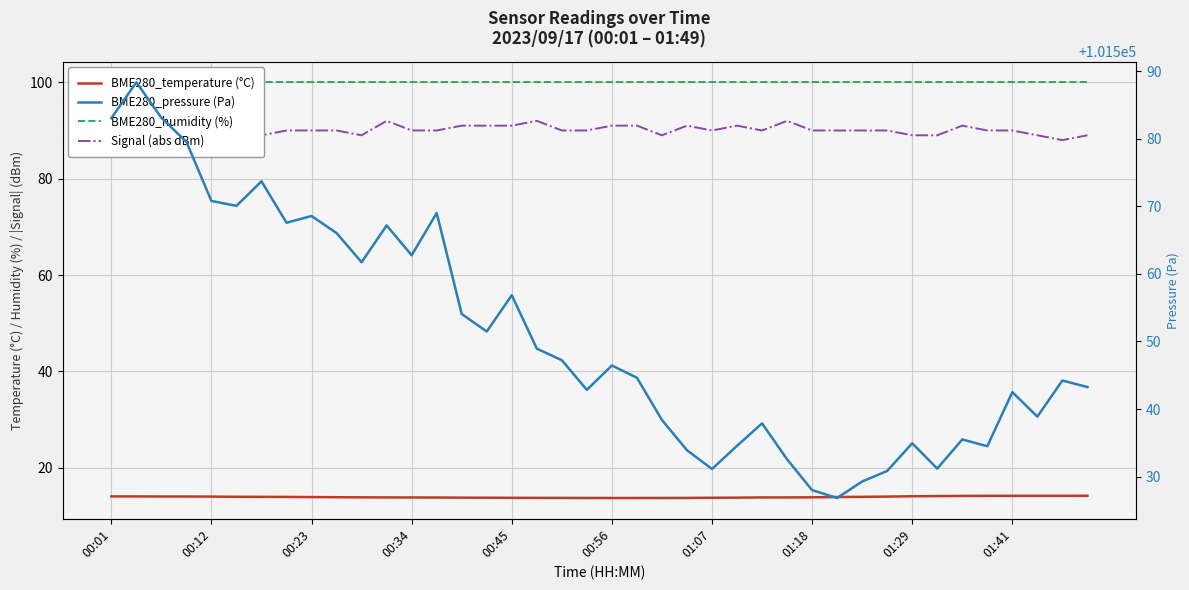

What is the maximum value for BME280_pressure (Pa)?

101588.3